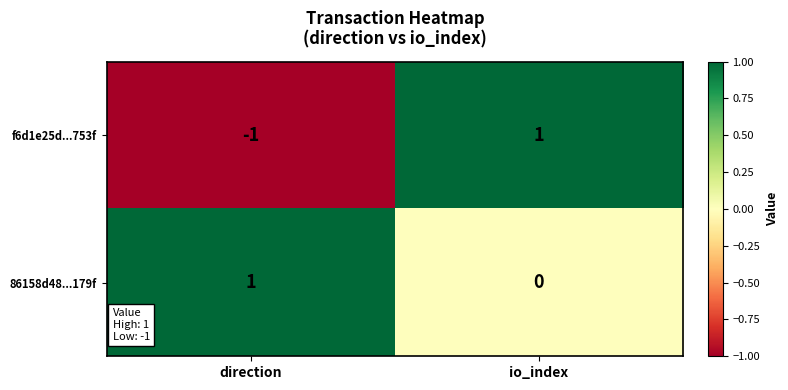

Which label corresponds to the smallest value in the chart?

direction